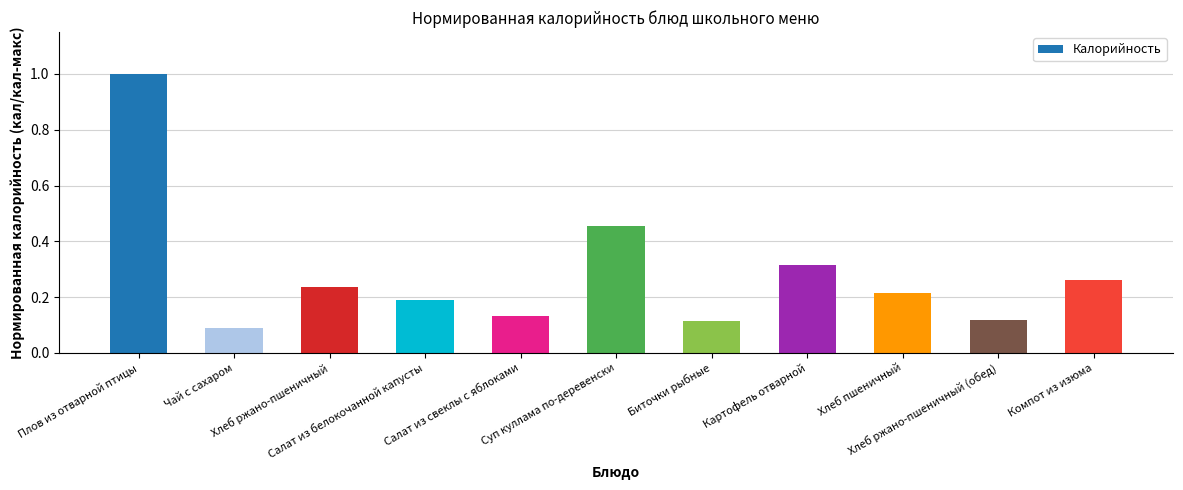

What is the sum of all values?

3.1